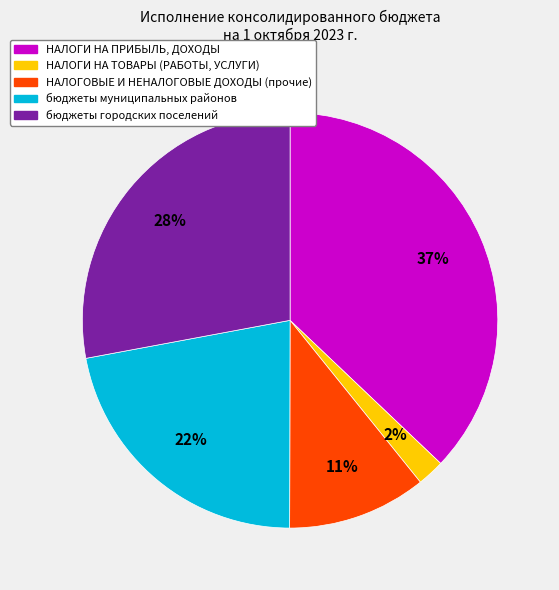

Is it true that НАЛОГИ НА ПРИБЫЛЬ, ДОХОДЫ is 32% of the pie?

False